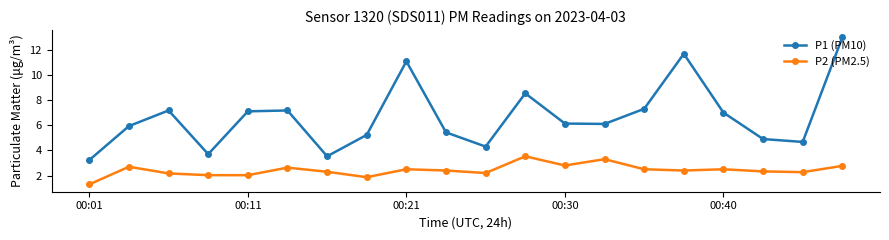

Which series has the widest spread of values?

P1 (PM10)